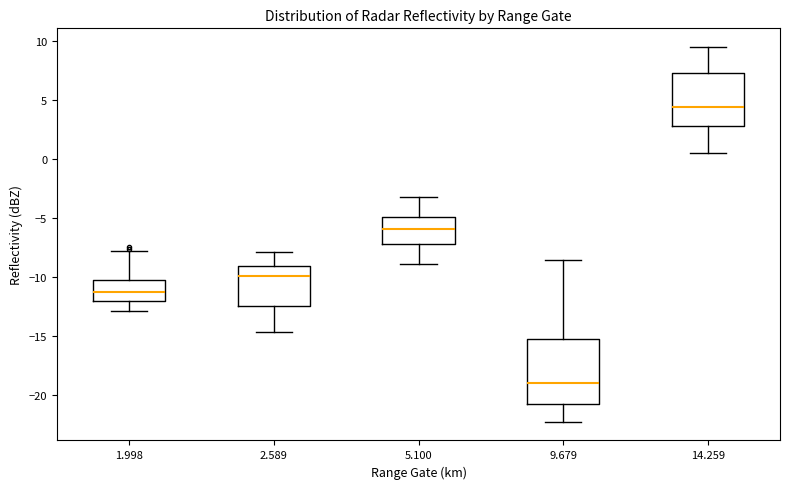

Which box has the lowest median line?

9.679